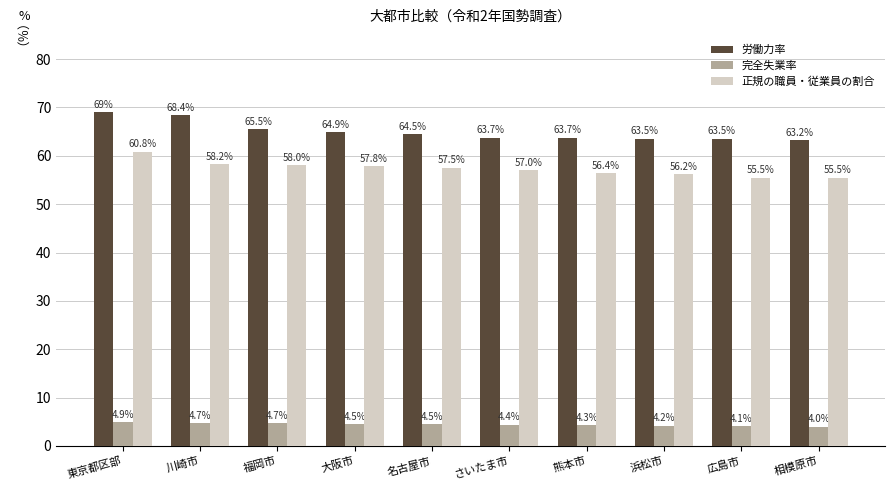

How many data points in 正規の職員・従業員の割合 are less than 57?

4